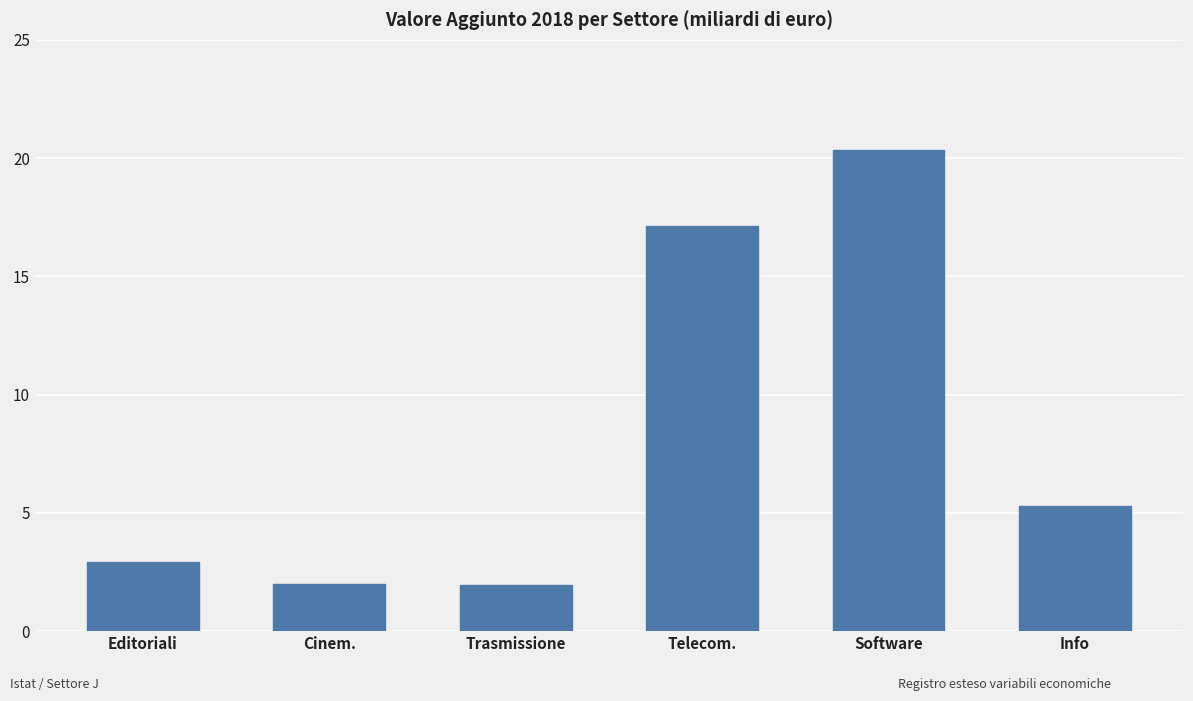

Approximately how many times larger is the value at Telecom. compared to Software?

0.8